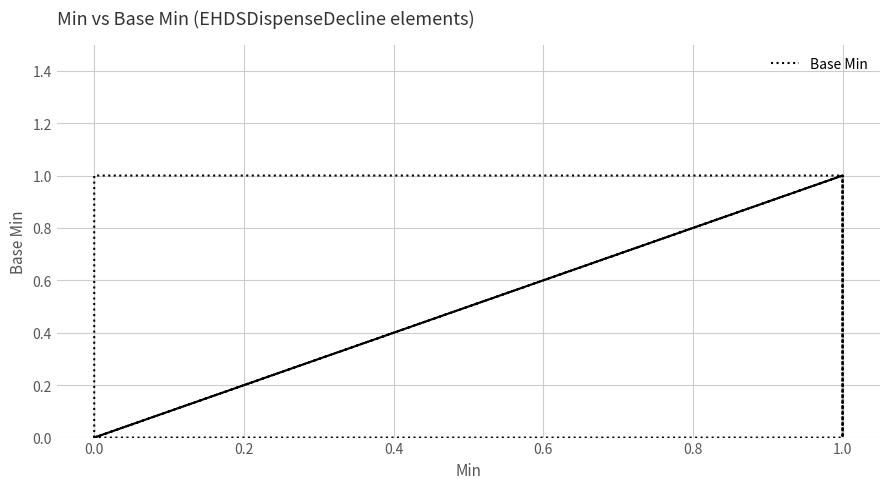

How many values are between 0 and 1?

16